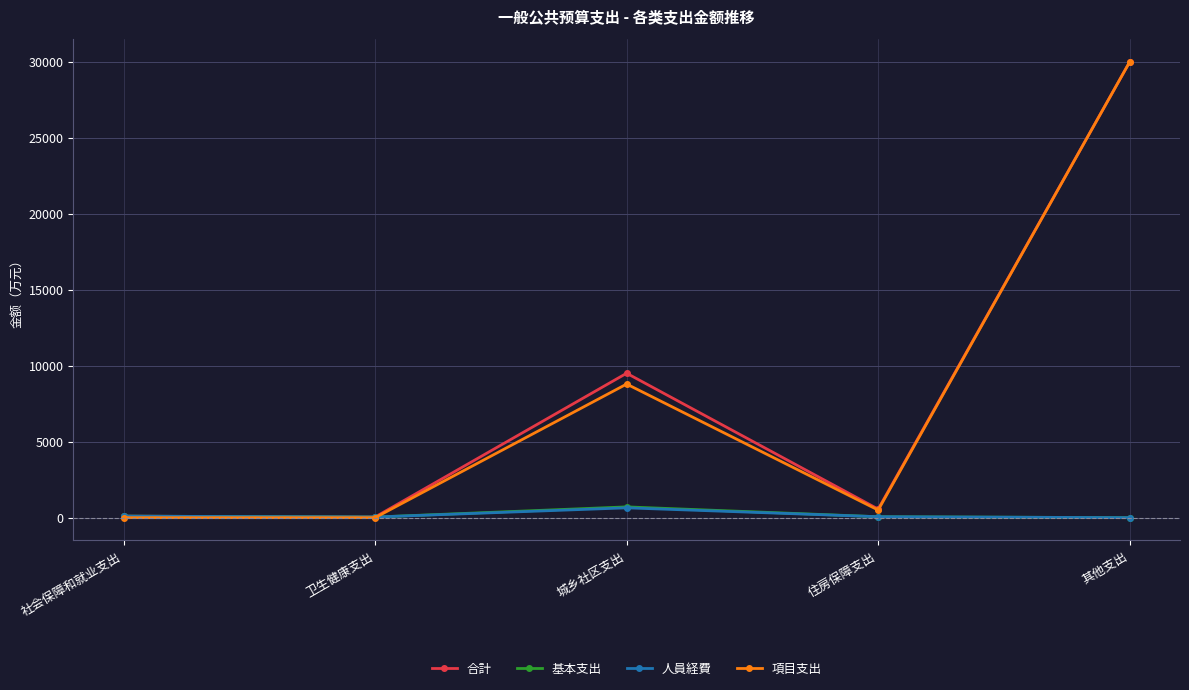

What is the label of the 2nd point from the left?

卫生健康支出